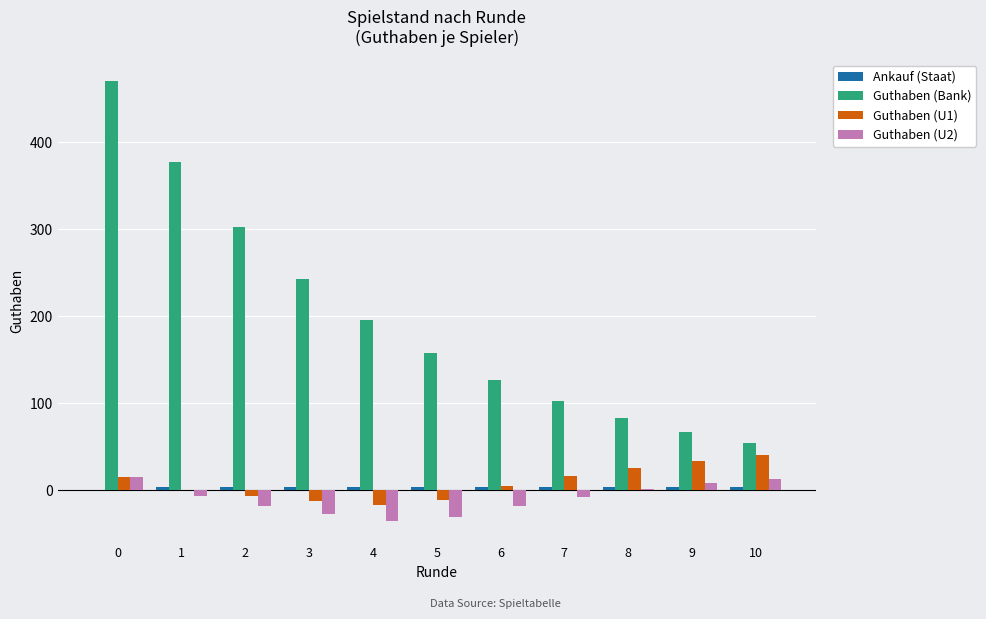

Which series has the largest range (max minus min)?

Guthaben (Bank)